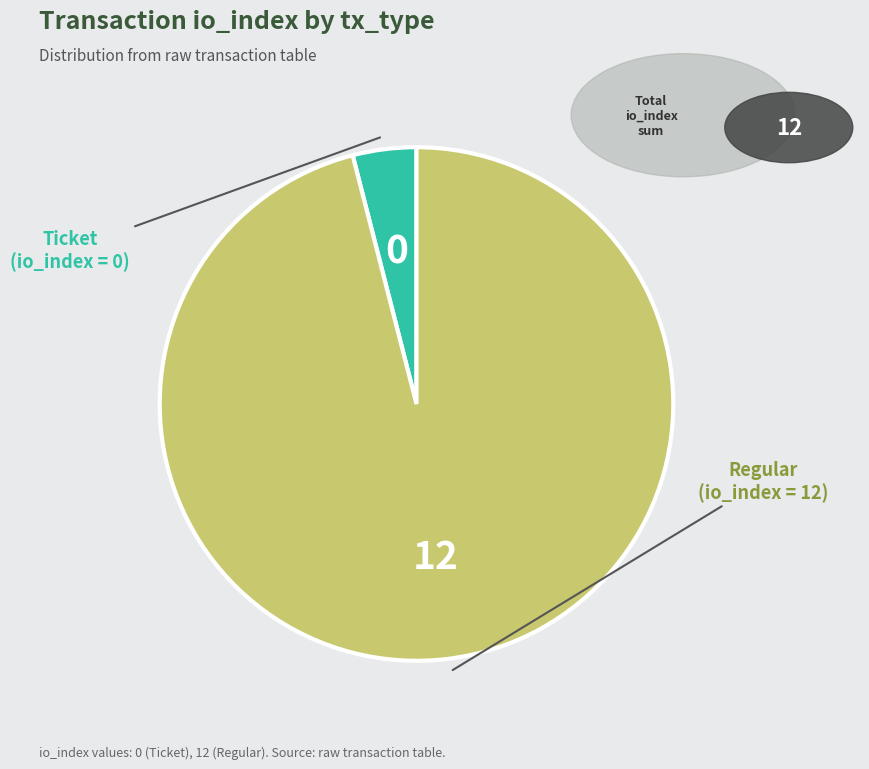

Is there a majority slice in this chart?

Yes